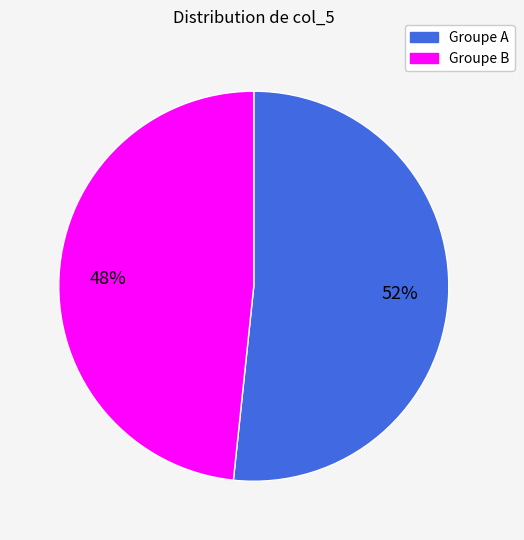

Is there a majority slice in this chart?

Yes